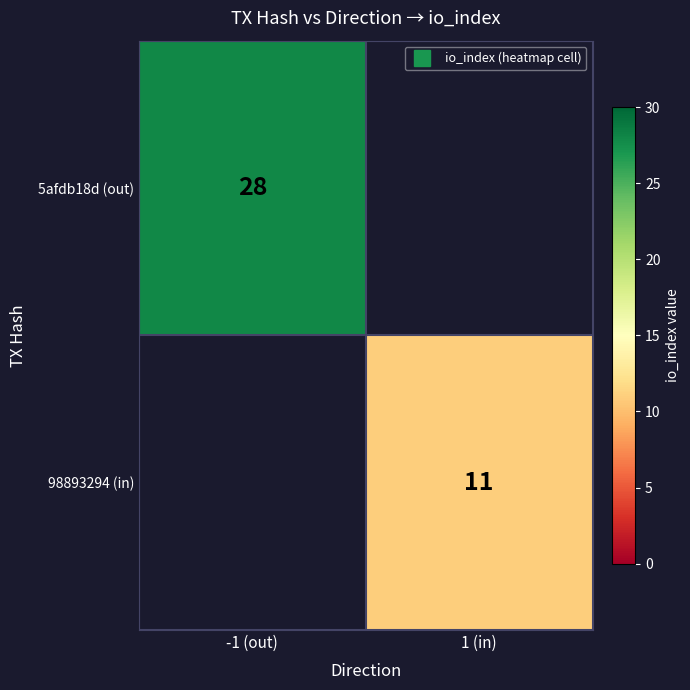

Where is 5afdb18d (out) nearest to the value 28?

-1 (out)